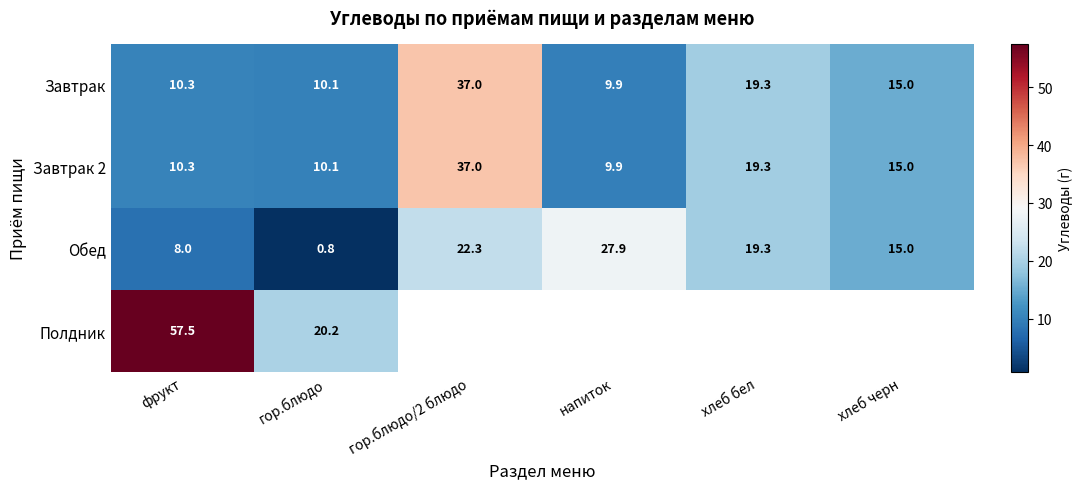

What is the greatest value displayed?

57.5